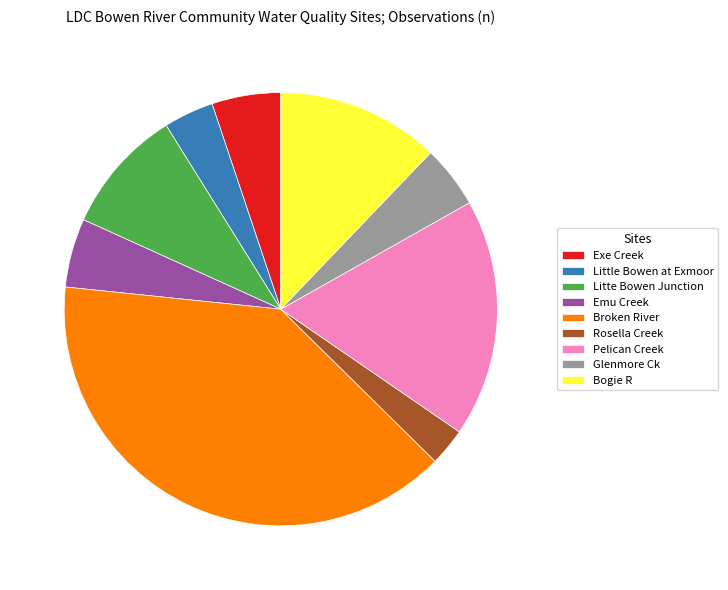

What is the total percentage of Broken River and Little Bowen at Exmoor?

43.0%